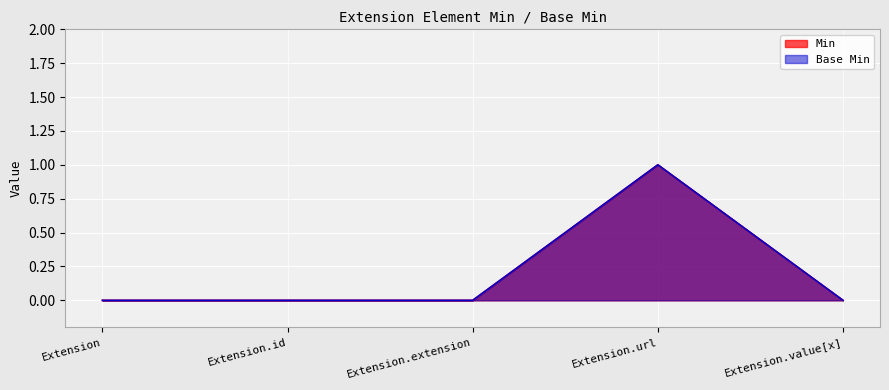

What is the difference between the maximum and second lowest values in the Base Min series?

1